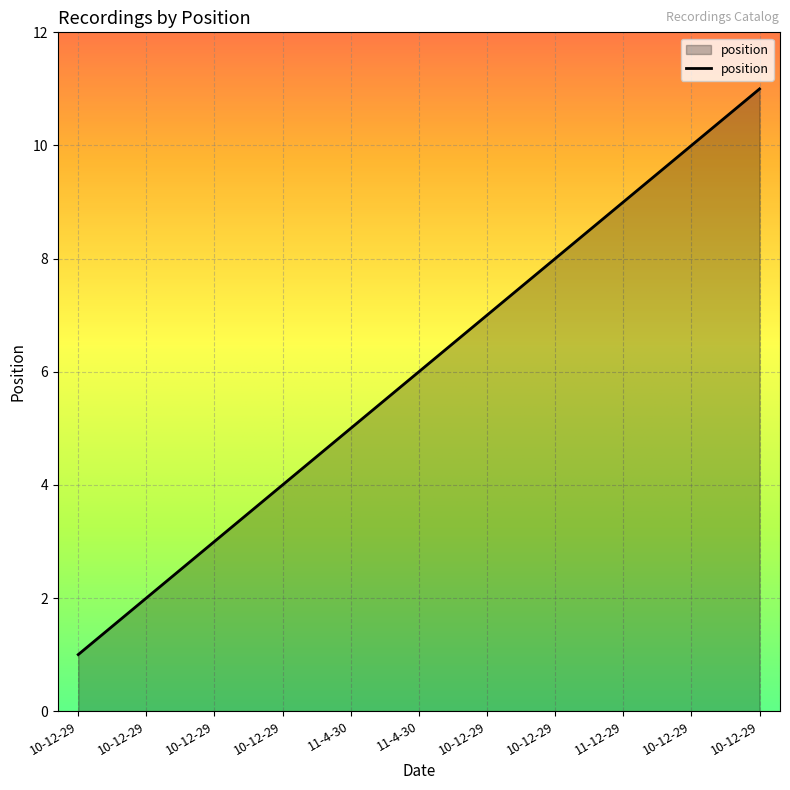

Where does the data first go above 6?

10-12-29